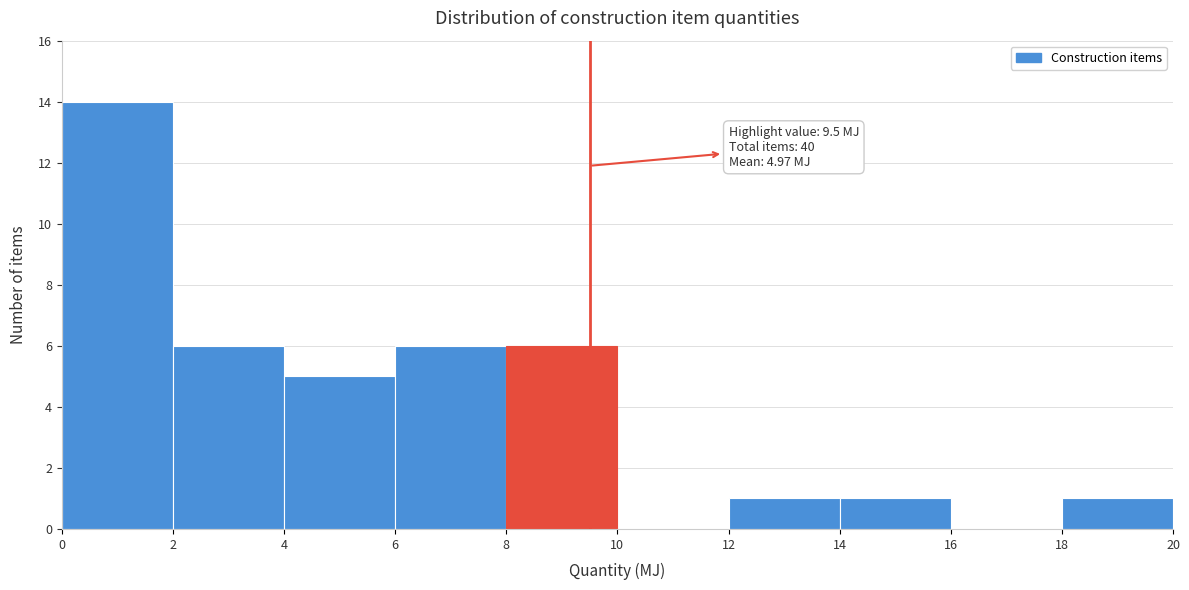

Over which range of the x-axis is the bar tallest?

0 to 2